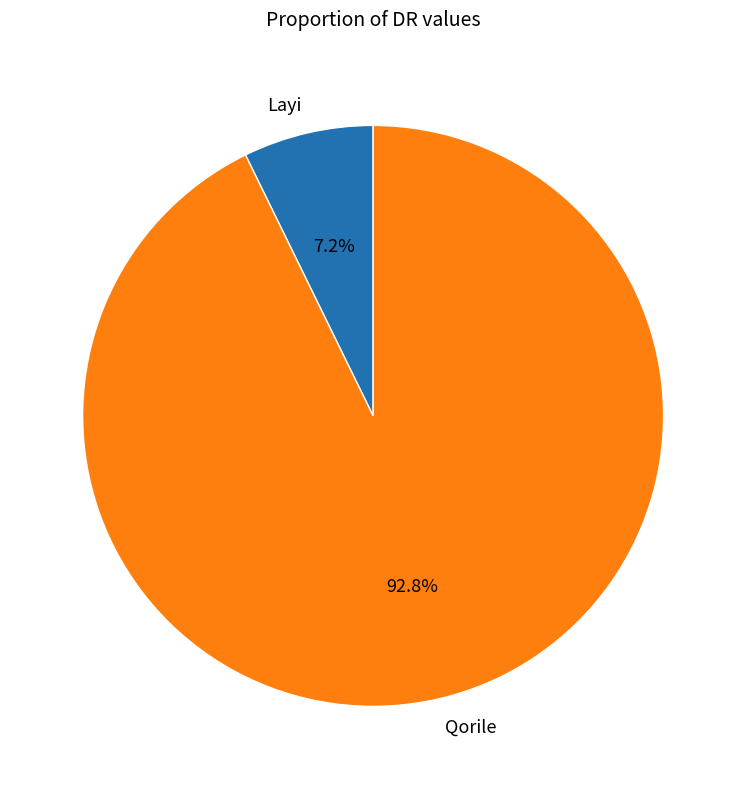

To the nearest percent, what is the difference between the largest and smallest slice percentages?

86%